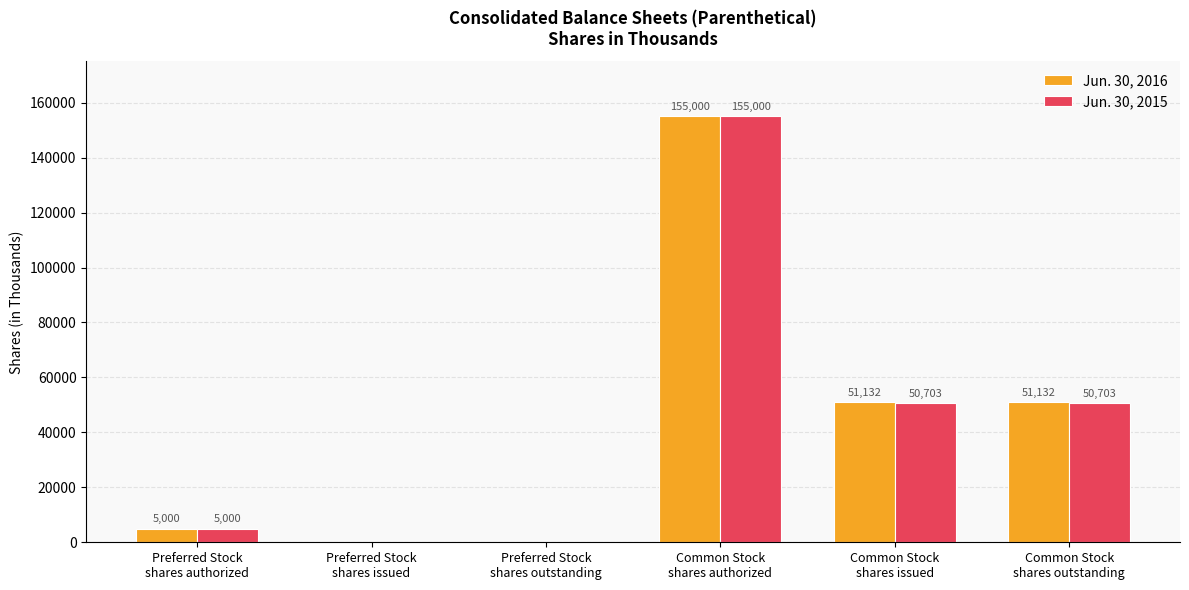

What is the highest value of the Jun. 30, 2016 series?

155000